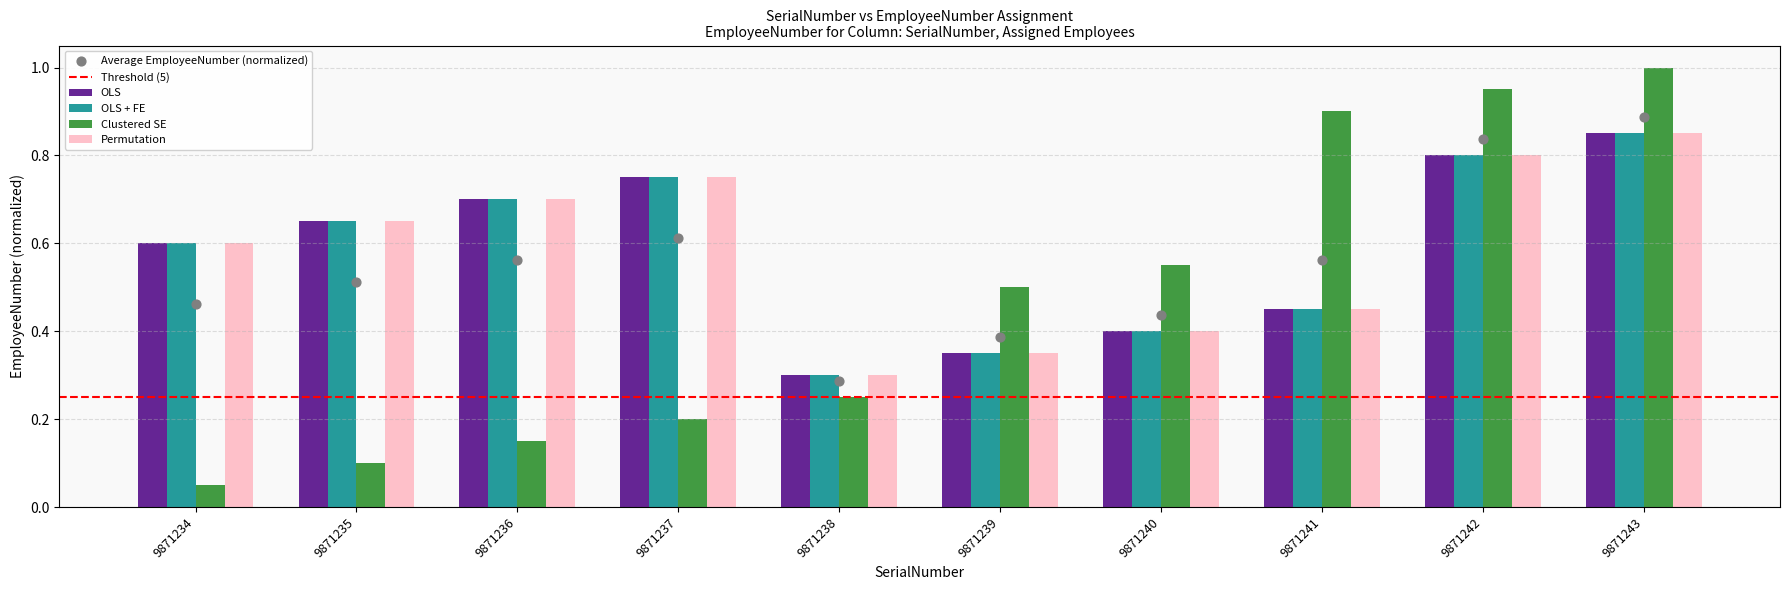

Which series reaches the minimum Y coordinate?

Clustered SE